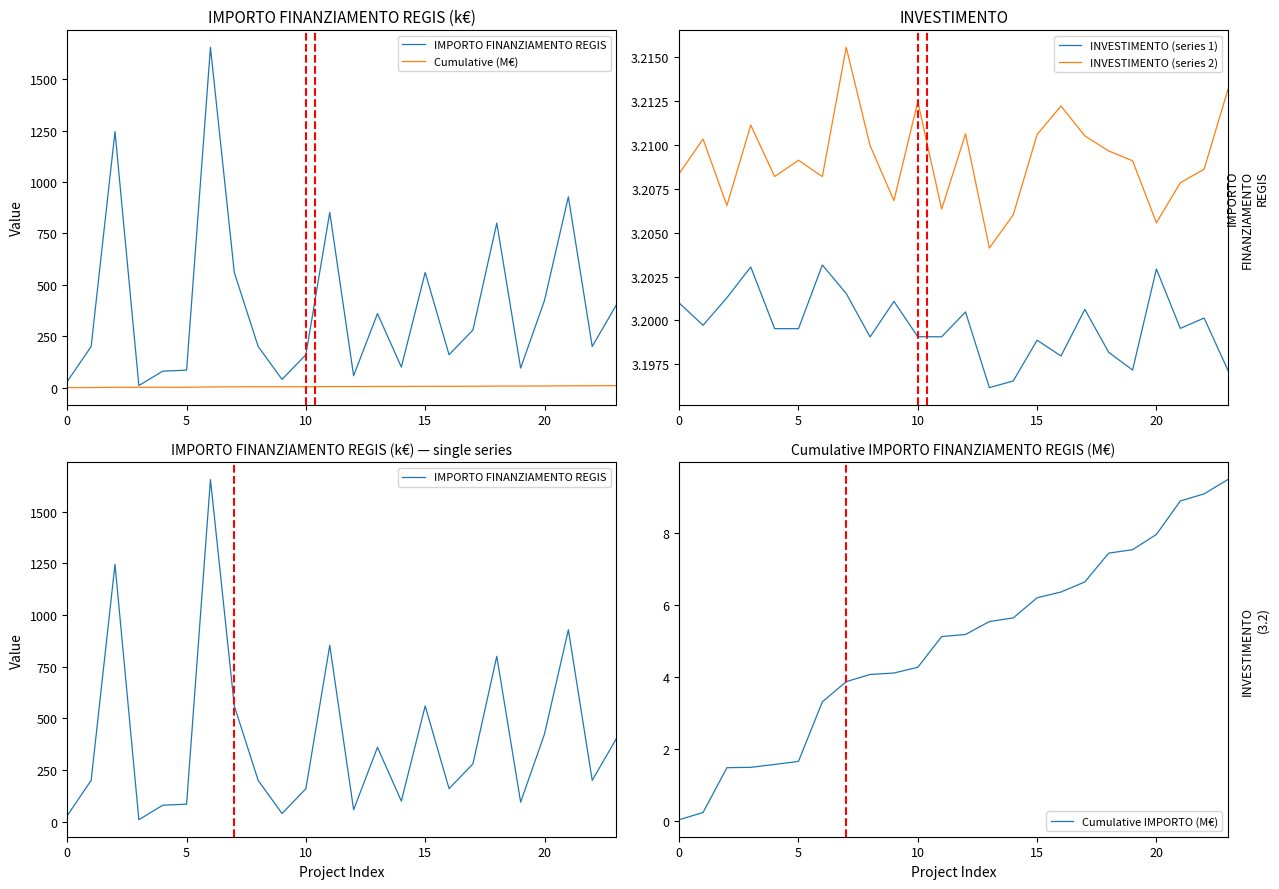

Which series has the largest range (max minus min)?

IMPORTO FINANZIAMENTO REGIS